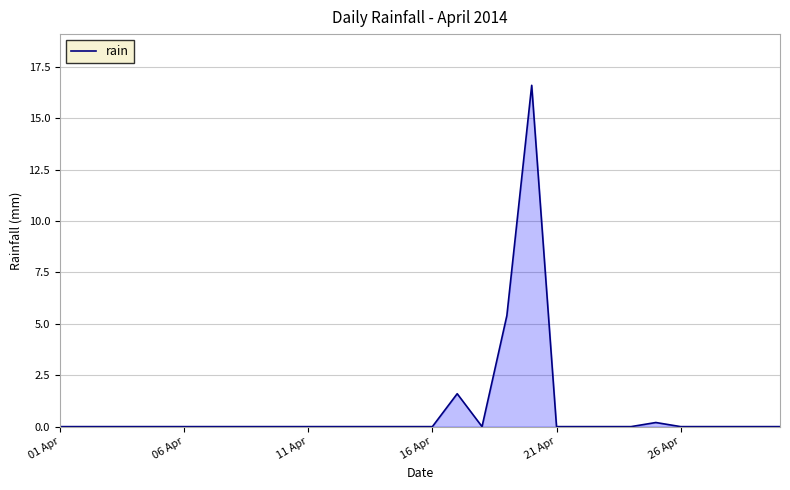

What is the maximum value shown in the chart?

16.6